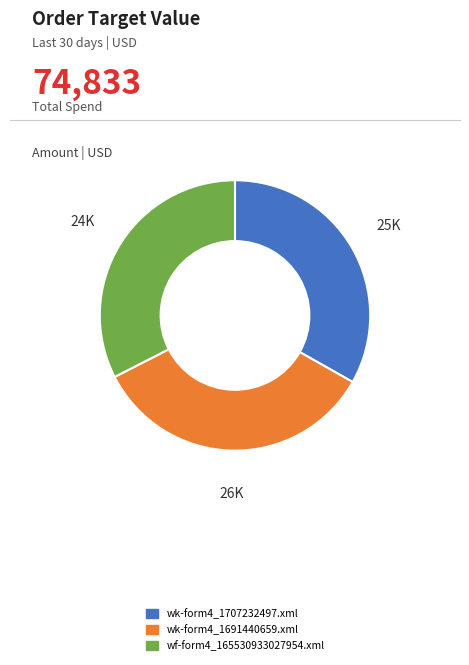

Which slice is the largest?

wk-form4_1691440659.xml